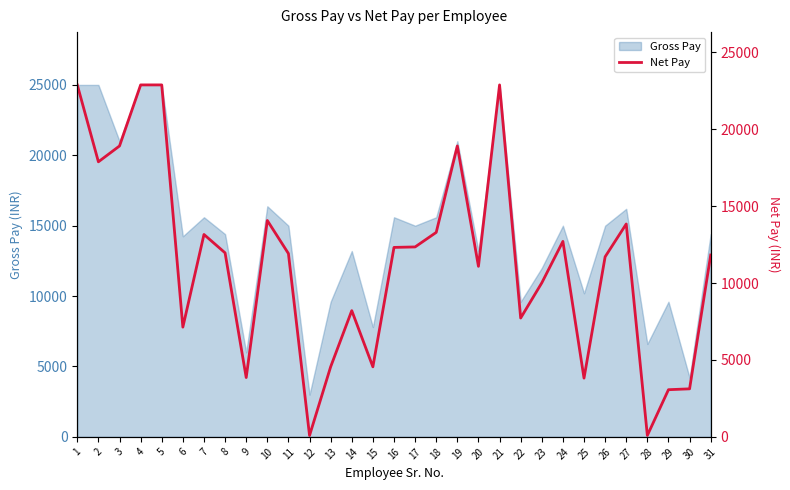

Reading right to left, list all the values displayed in this chart.

31=11824	30=3123	29=3067	28=94	27=13840	26=11709	25=3820	24=12709	23=10013	22=7727	21=22884	20=11088	19=18914	18=13295	17=12349	16=12319	15=4554	14=8208	13=4557	12=88	11=11919	10=14069	9=3857	8=11964	7=13159	6=7135	5=22884	4=22884	3=18914	2=17884	1=22884